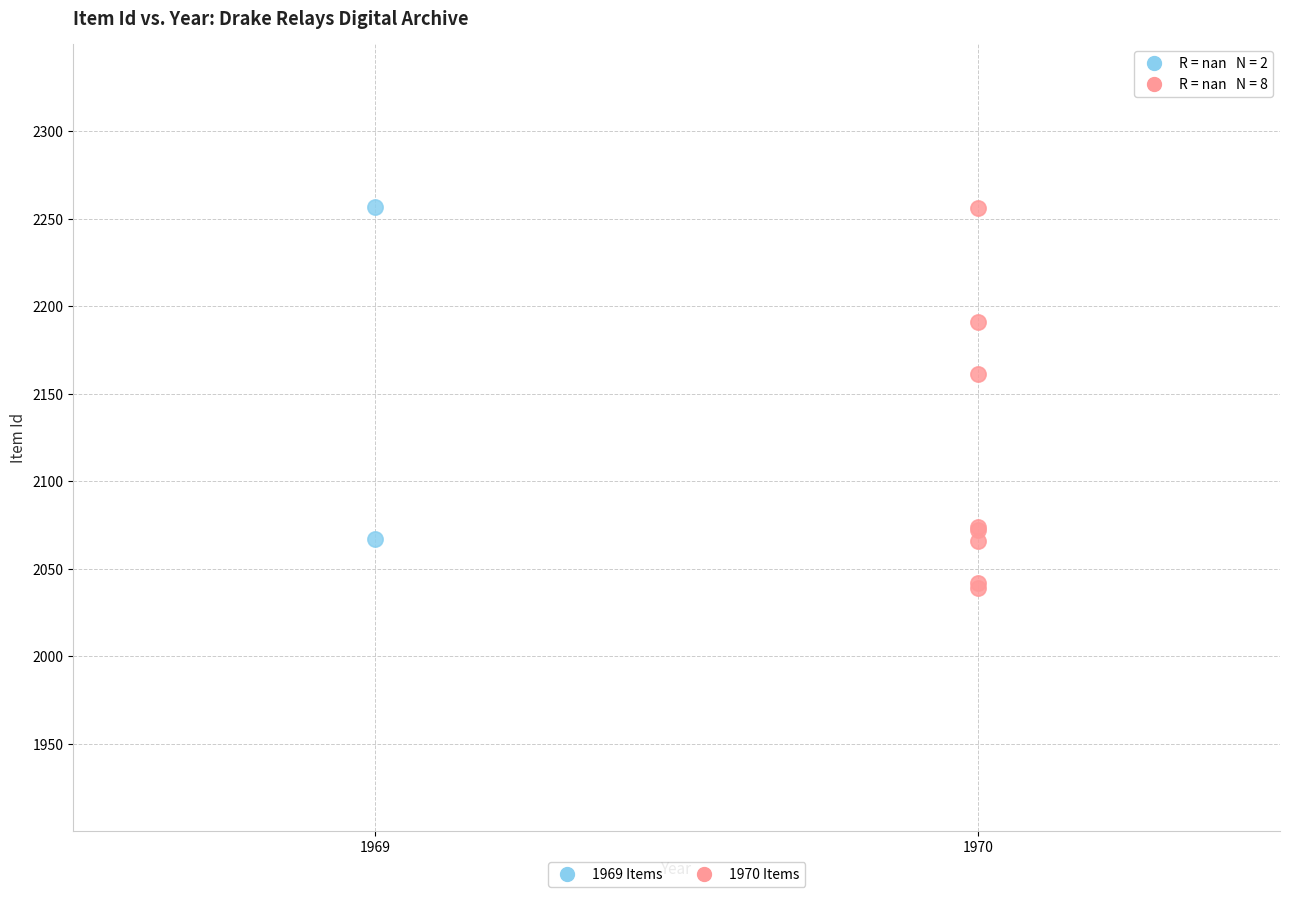

Which series has the largest Y range (max minus min)?

1970 Items